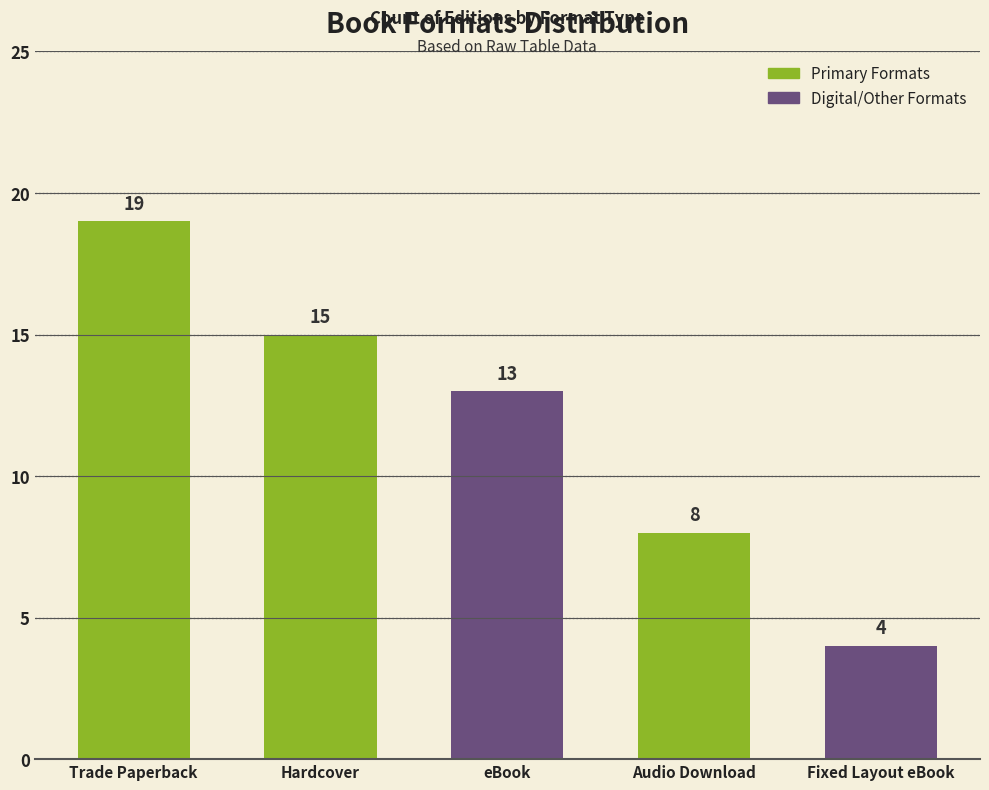

Between Audio Download and Hardcover, which is larger?

Hardcover